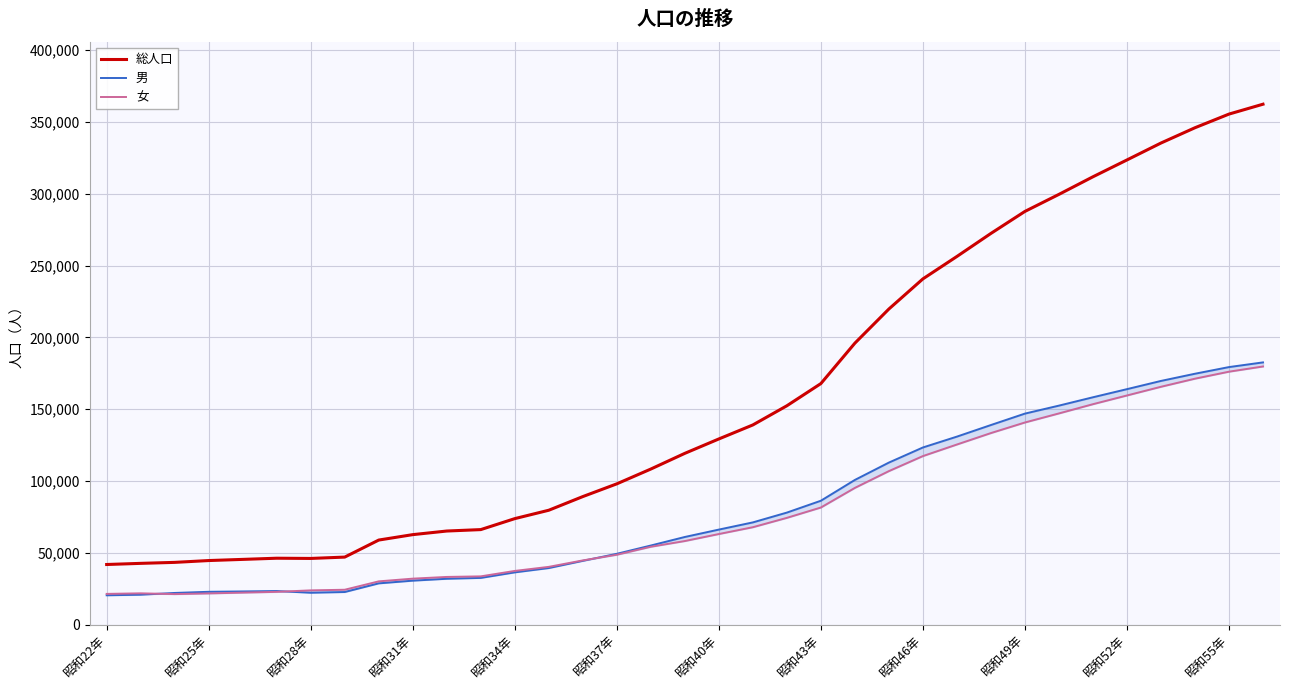

Which series has the largest range (max minus min)?

総人口